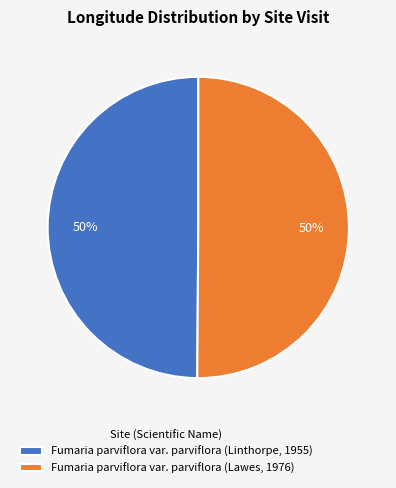

How many slices are in this pie chart?

2